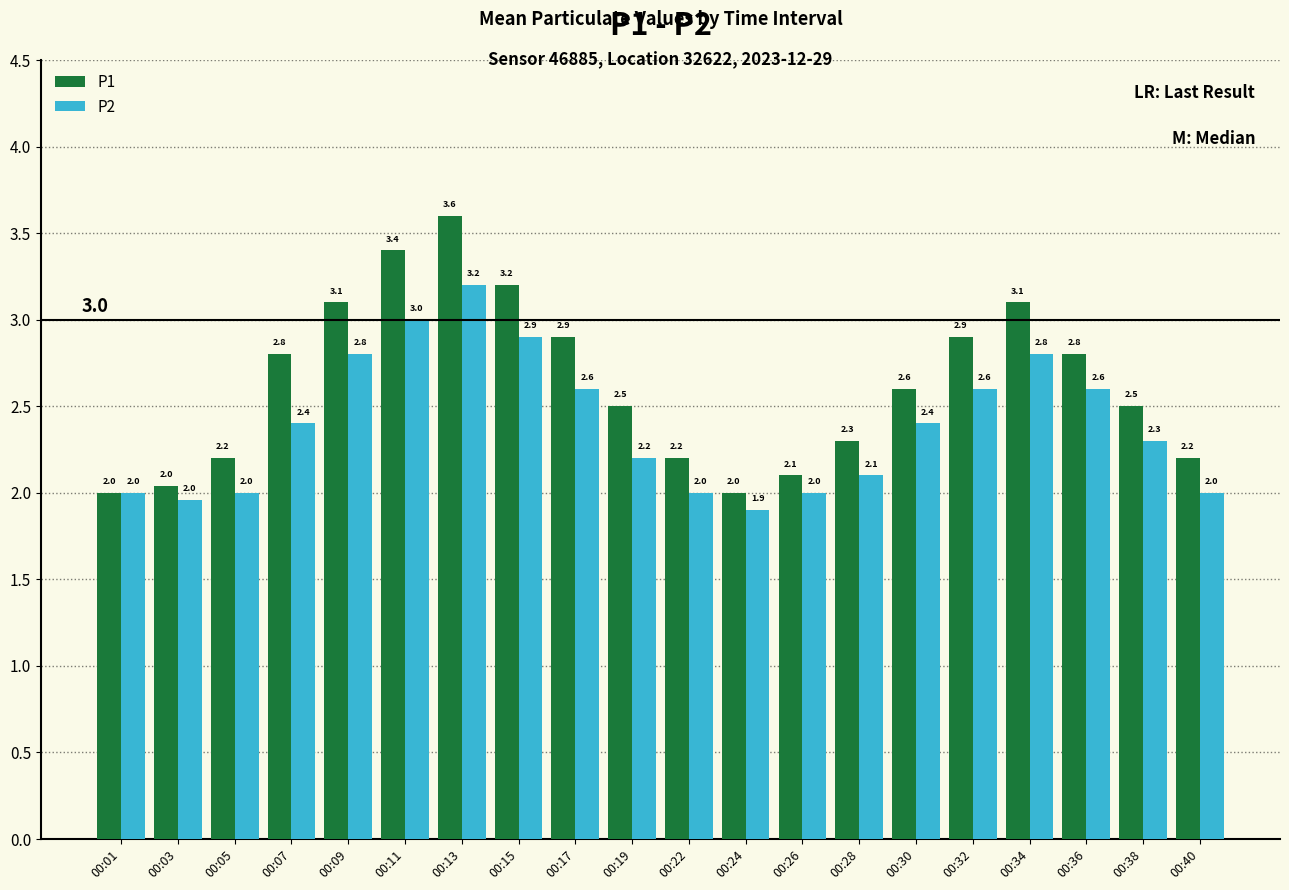

Between 00:01 and 00:36, which series saw the biggest shift?

P1